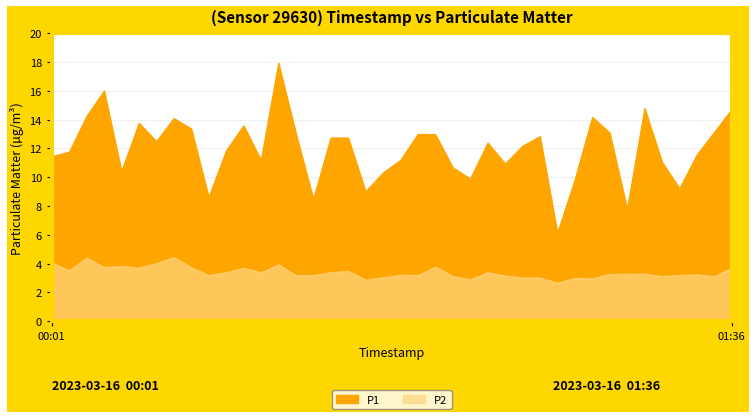

What is the label of the 25th point from the left?

01:00